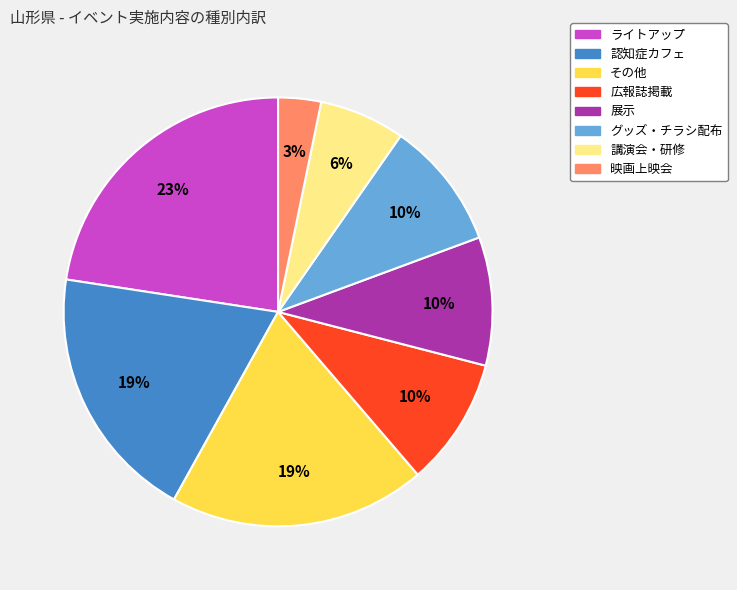

How many segments does this pie chart have?

8